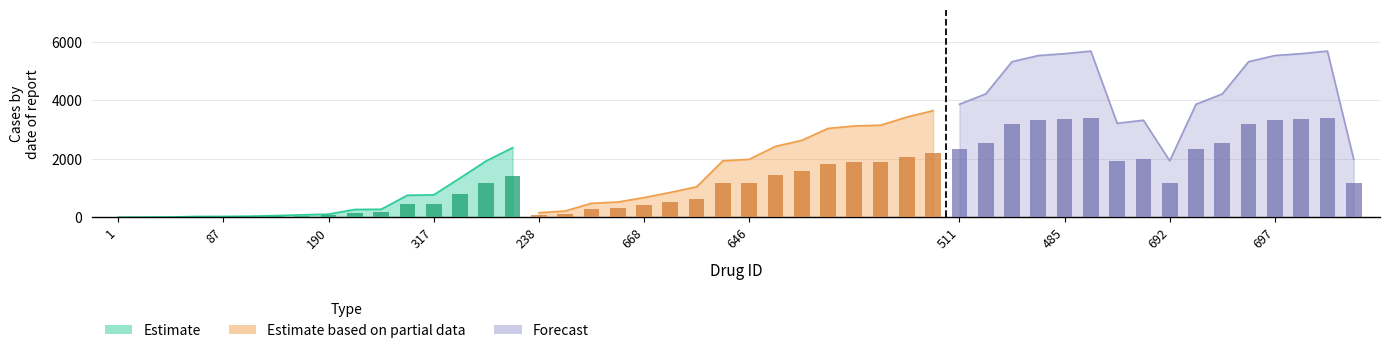

What are all the series names shown in the legend?

Estimate, Estimate based on partial data, Forecast